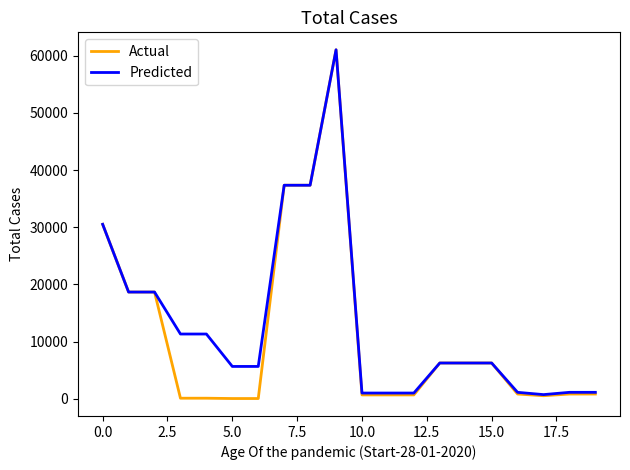

Which series has the largest range (max minus min)?

Actual